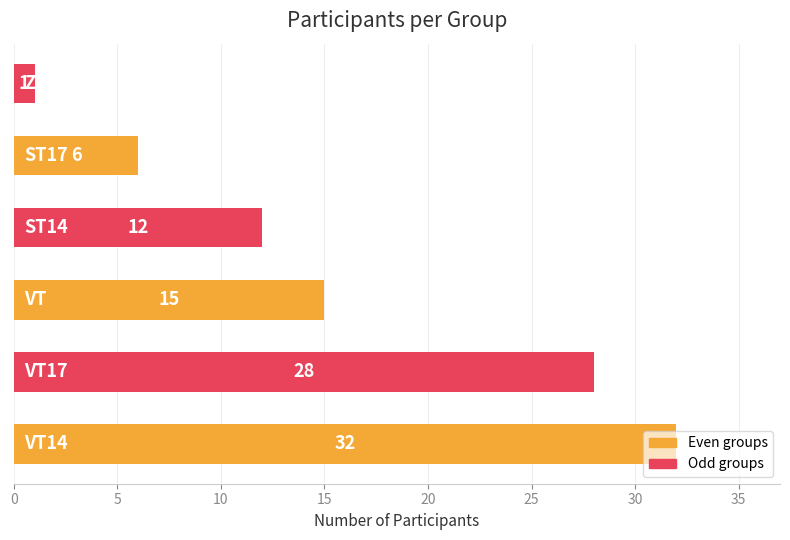

Count the values in the range 6 to 28.

4